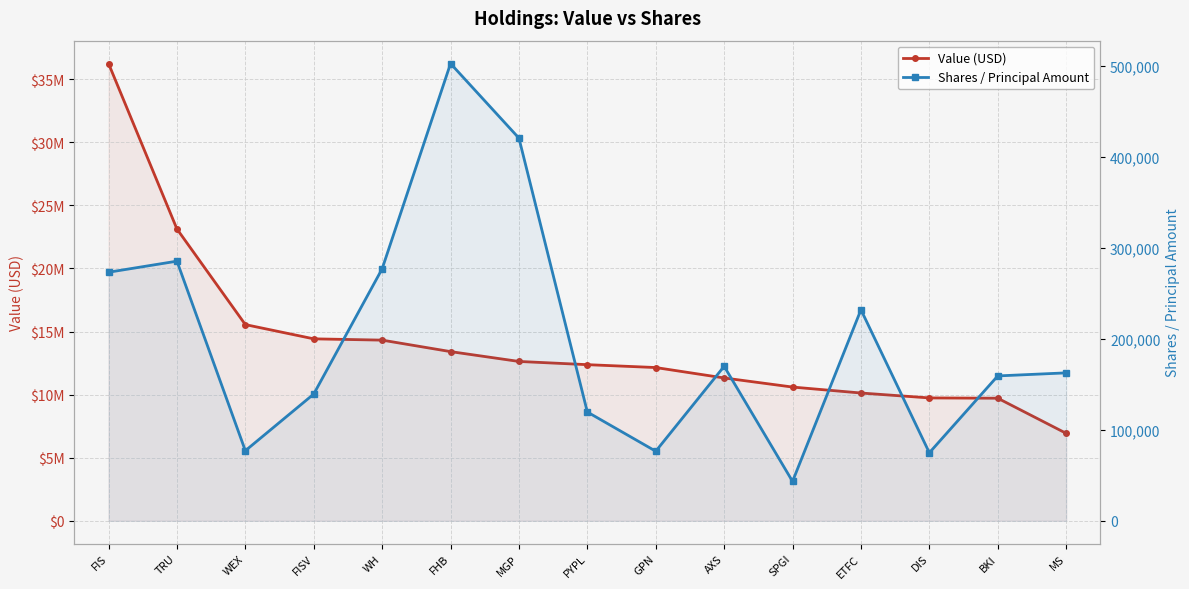

What is the label of the 11th point from the right?

WH